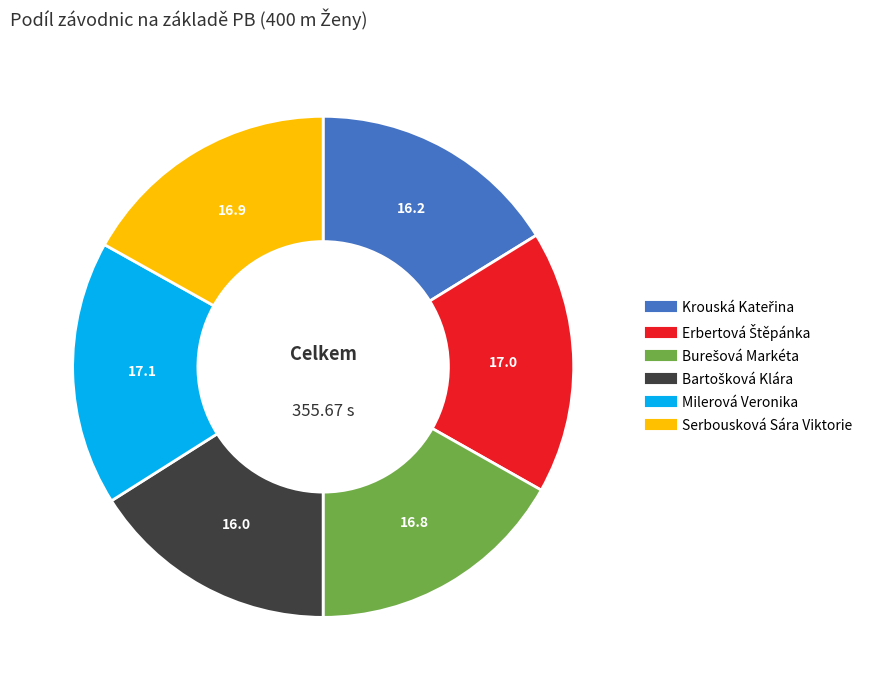

Does any single category account for the majority?

No